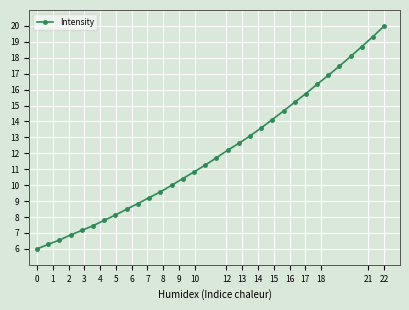

What is the maximum value shown in the chart?

20.0